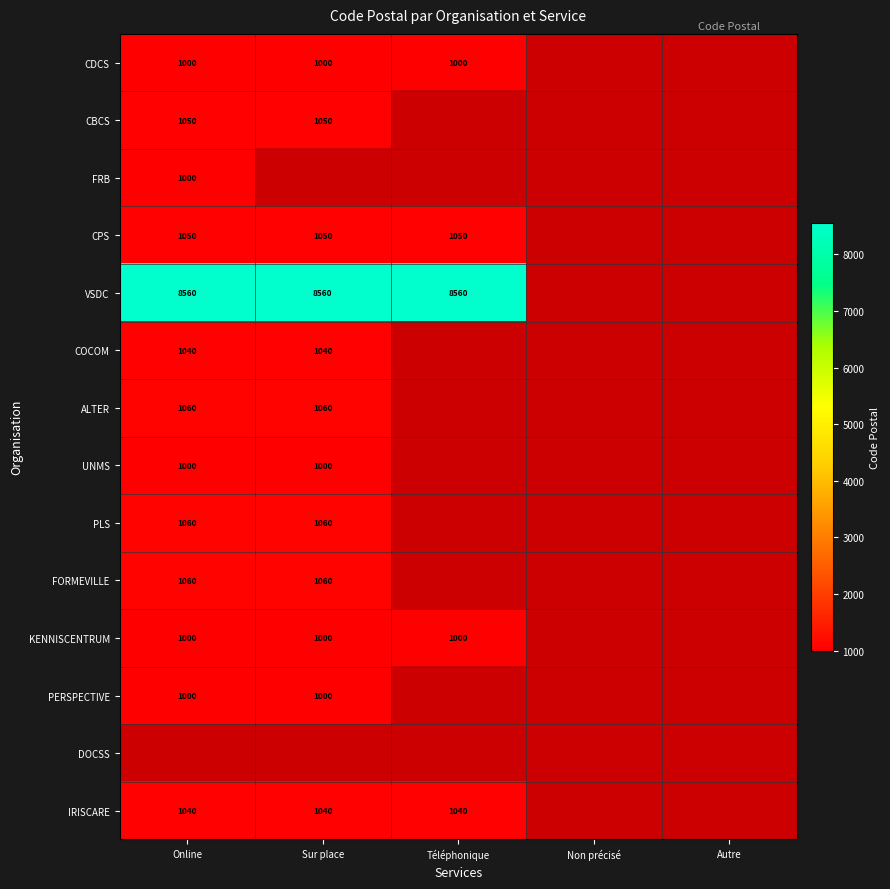

At which label is CDCS closest to 1000?

Online